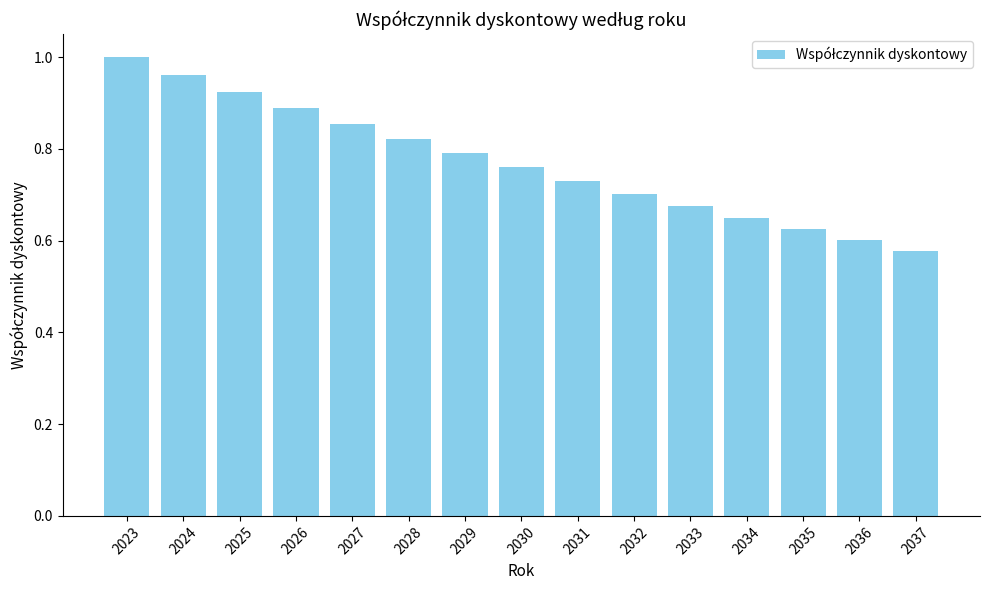

Rank the categories by value from highest to lowest.

2023, 2024, 2025, 2026, 2027, 2028, 2029, 2030, 2031, 2032, 2033, 2034, 2035, 2036, 2037